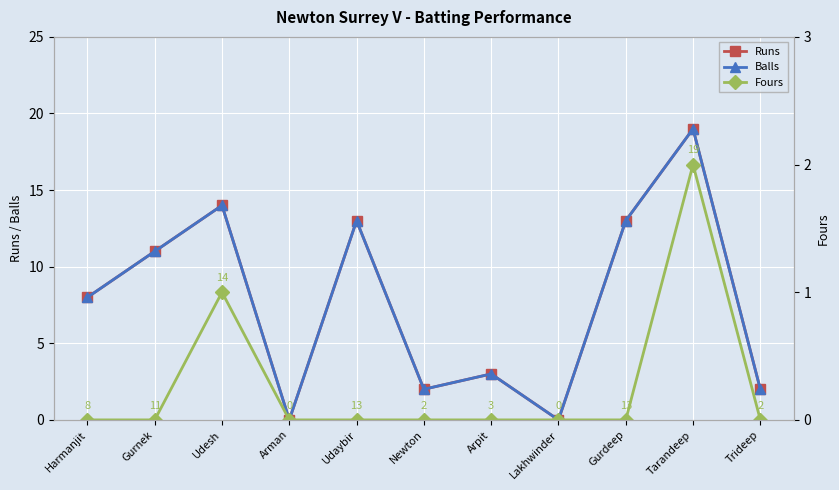

What is the value of the Fours point at the 3rd from the left?

1